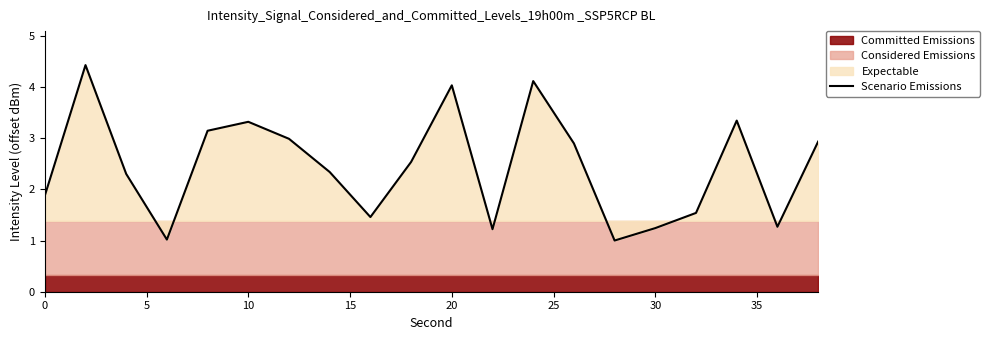

True or false: Scenario Emissions has a value of 4.0 at 20.

True